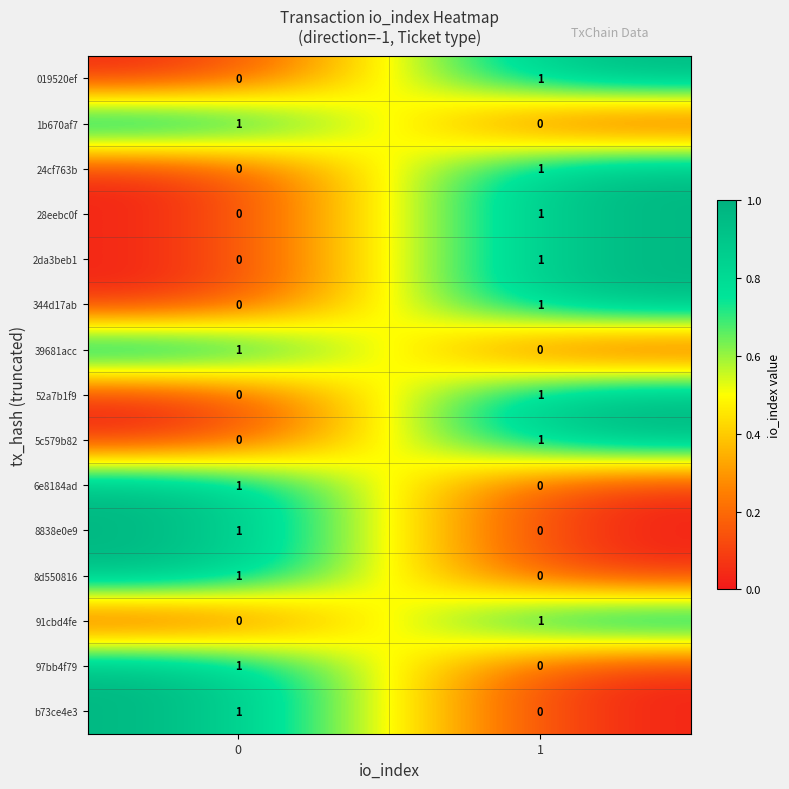

Reading left to right, extract all data points from this chart.

019520ef: 0	1
1b670af7: 1	0
24cf763b: 0	1
28eebc0f: 0	1
2da3beb1: 0	1
344d17ab: 0	1
39681acc: 1	0
52a7b1f9: 0	1
5c579b82: 0	1
6e8184ad: 1	0
8838e0e9: 1	0
8d550816: 1	0
91cbd4fe: 0	1
97bb4f79: 1	0
b73ce4e3: 1	0